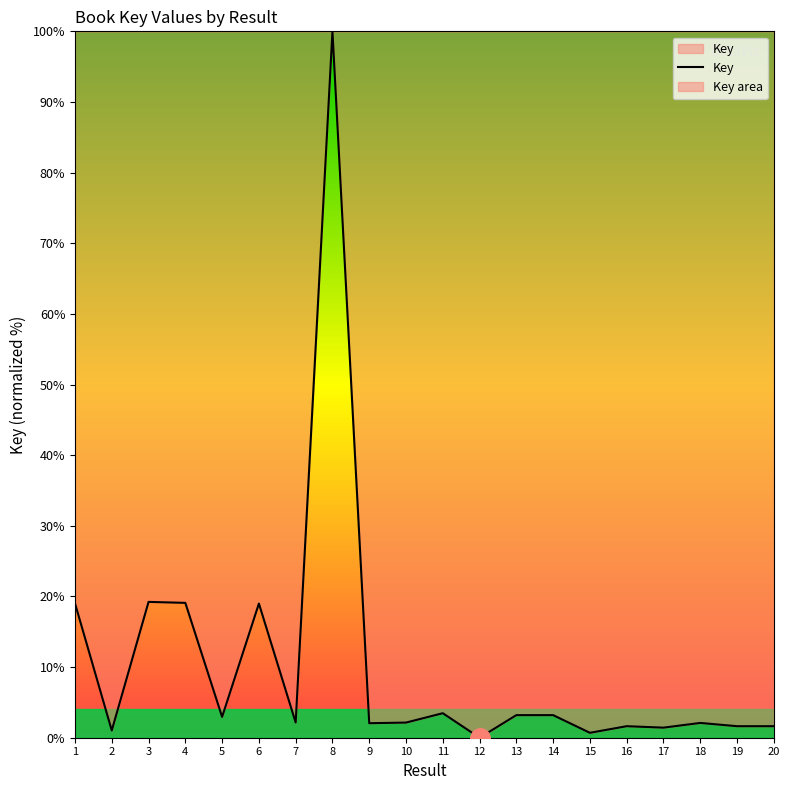

What is the difference between the values at 8 and 14?

96.8